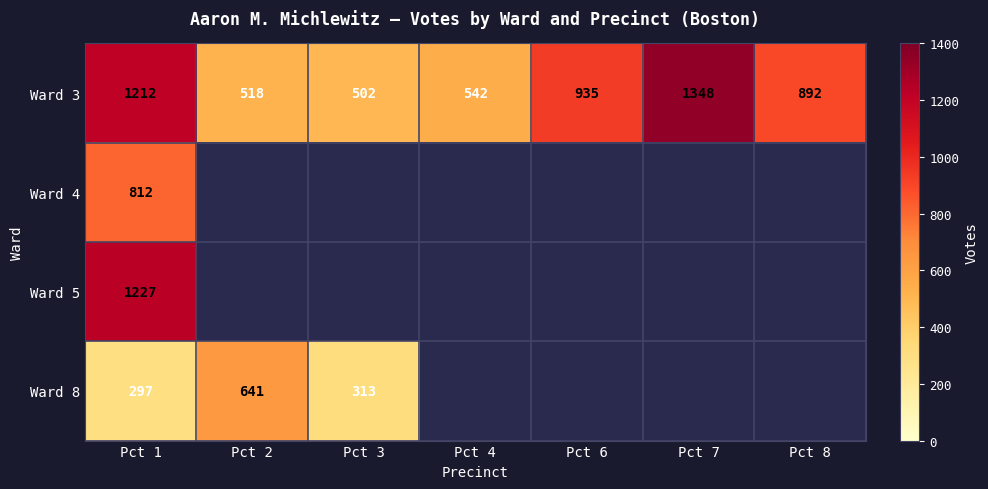

The Ward 3 series shows 935 at Pct 6. True or false?

True